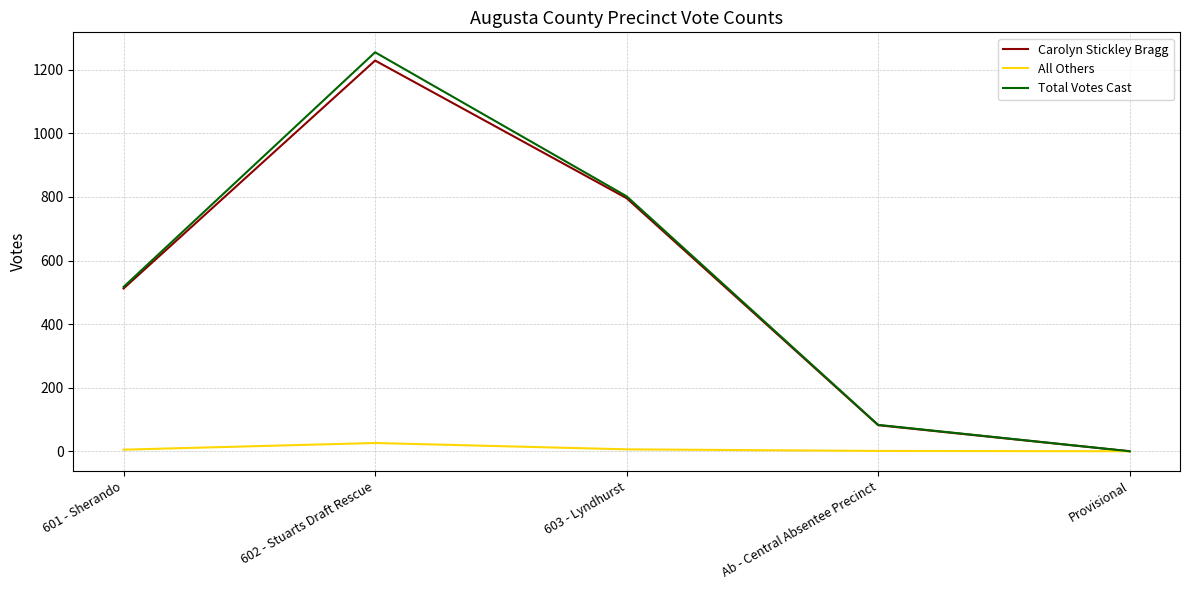

The Total Votes Cast series shows 647 at Provisional. True or false?

False